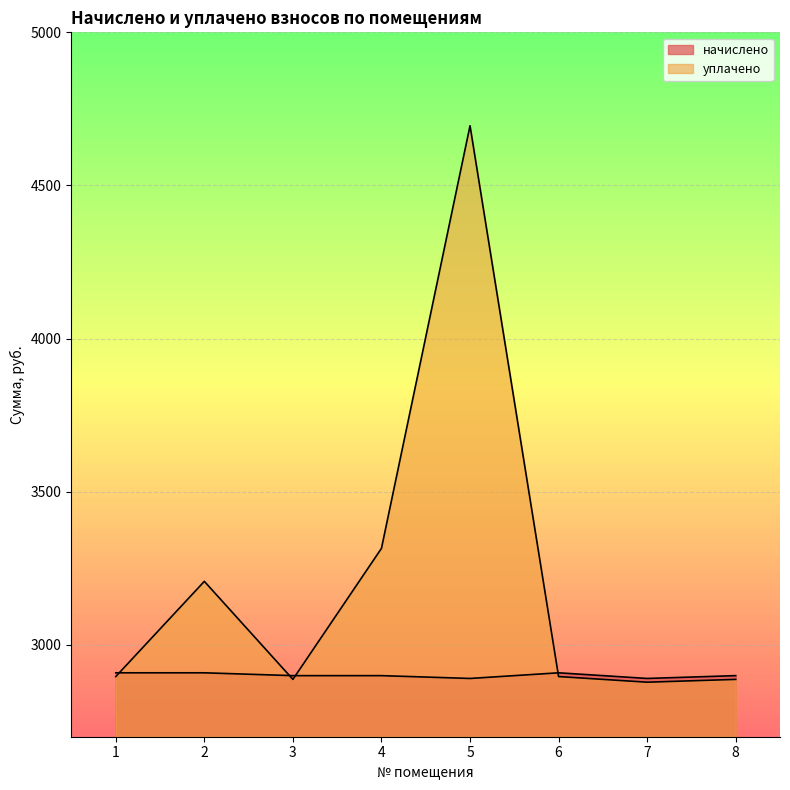

Reading left to right, transcribe all the data shown in this chart.

начислено: 1=2908.7	2=2908.7	3=2899.4	4=2899.4	5=2890.3	6=2908.7	7=2890.3	8=2899.4
уплачено: 1=2896.4	2=3207.3	3=2887.2	4=3315.0	5=4695.0	6=2896.4	7=2878.1	8=2887.2